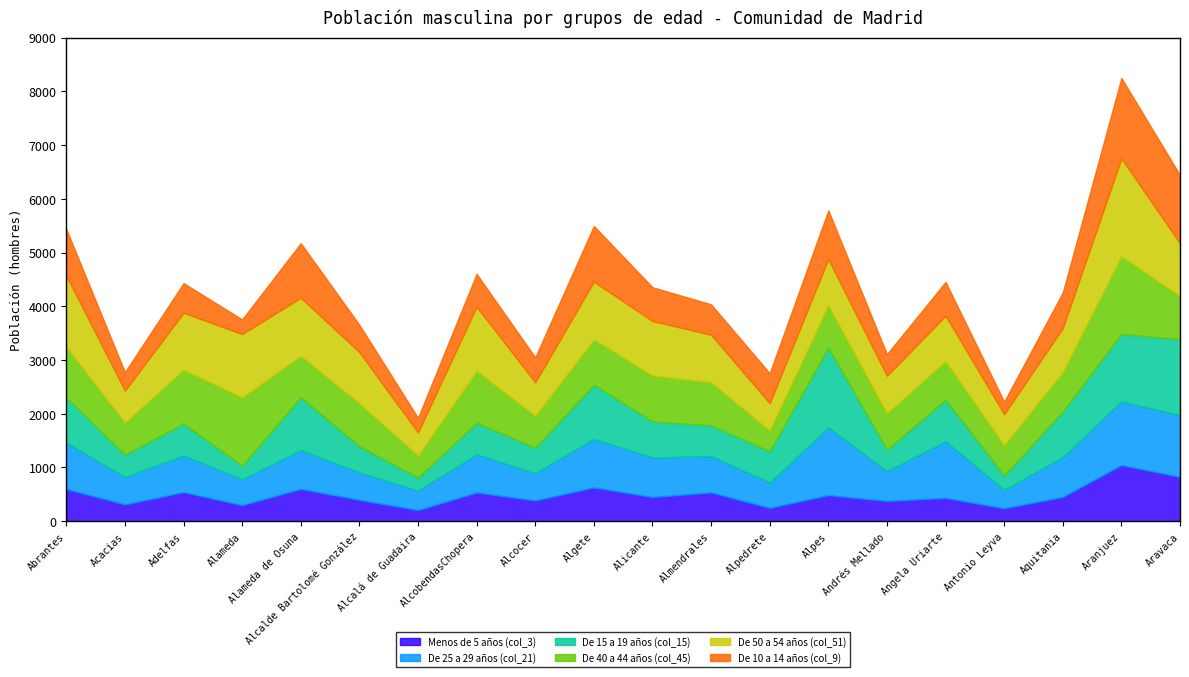

What is the sum of all De 50 a 54 años (col_51) values?

18517